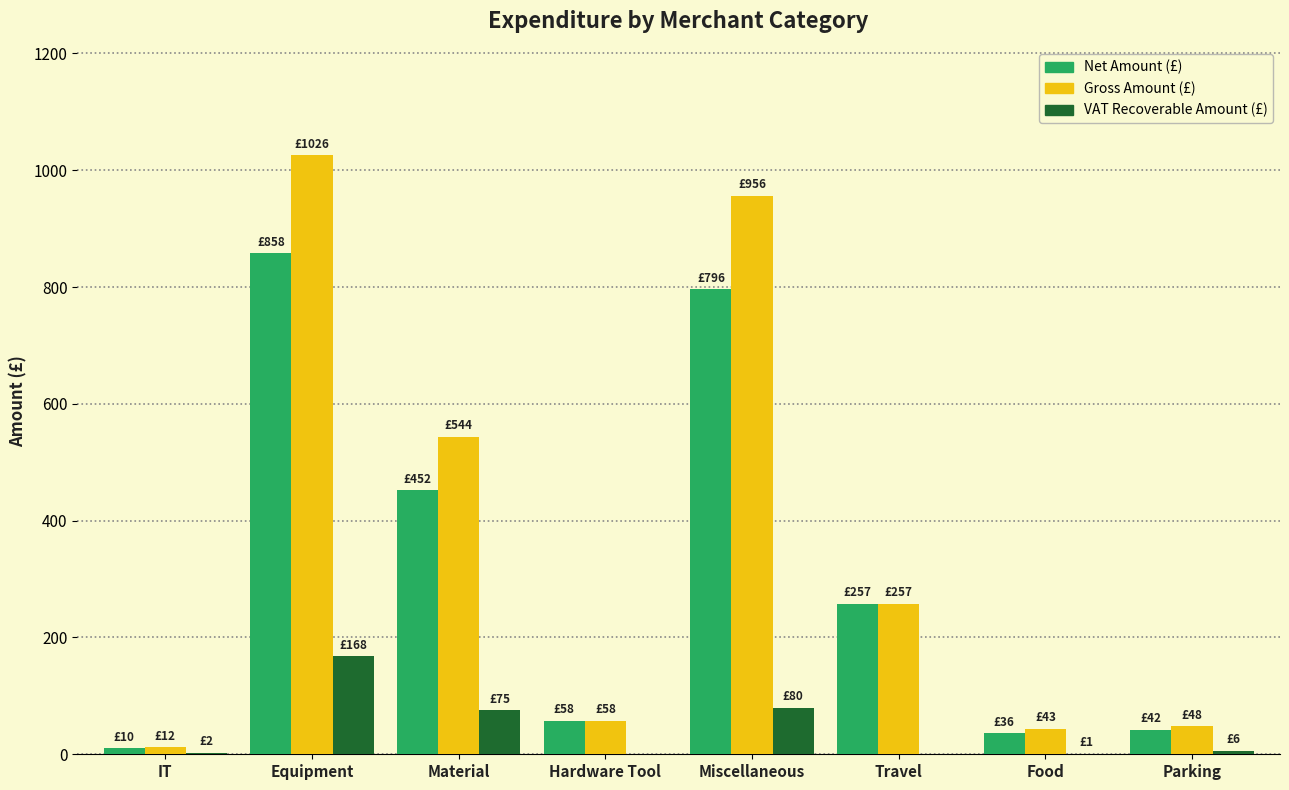

At which category is the sum across all series the highest?

Equipment